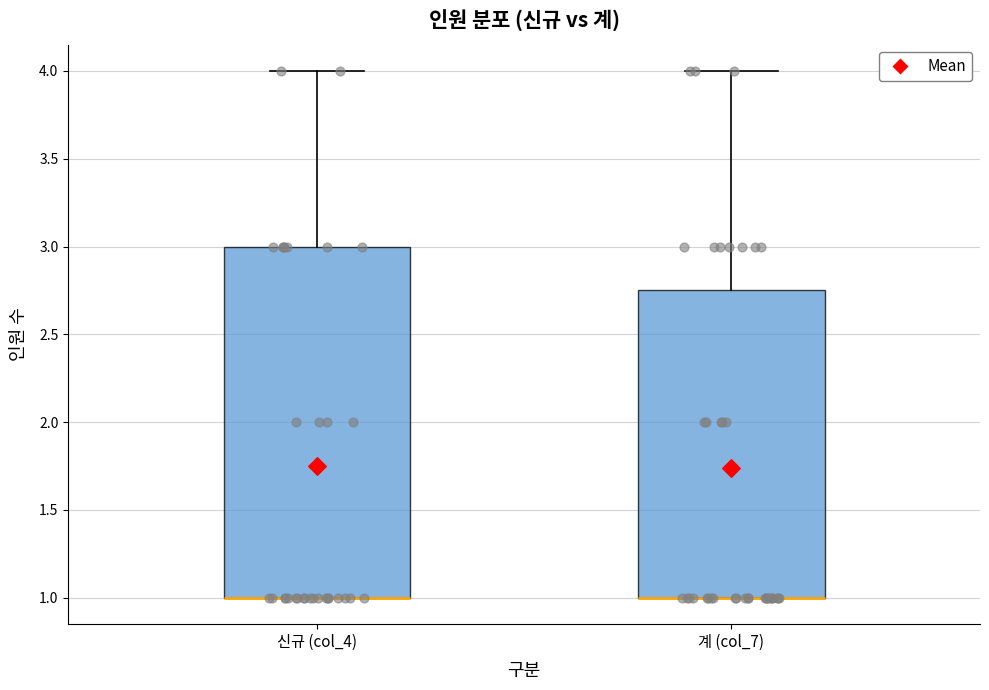

Comparing the boxes themselves (not the whiskers), which one is the tallest?

신규 (col_4)